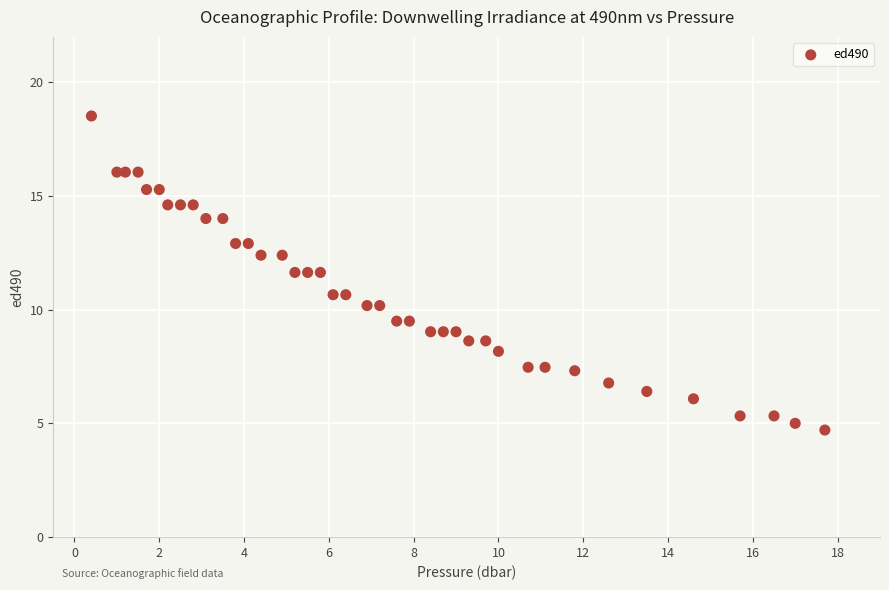

What is the range of Y values (max minus min)?

13.8